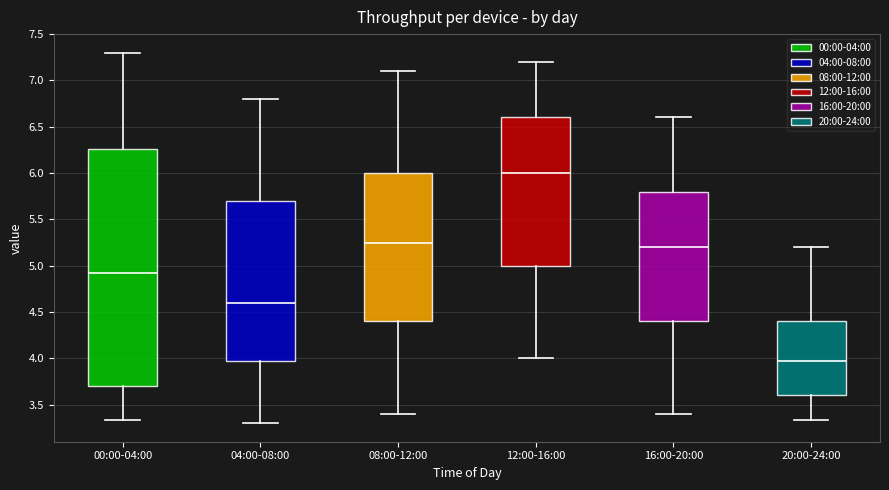

Where does the median line of the box for 08:00-12:00 sit on the y-axis? The values are not printed on the chart, so give them approximately, as read against the axis.

5.25